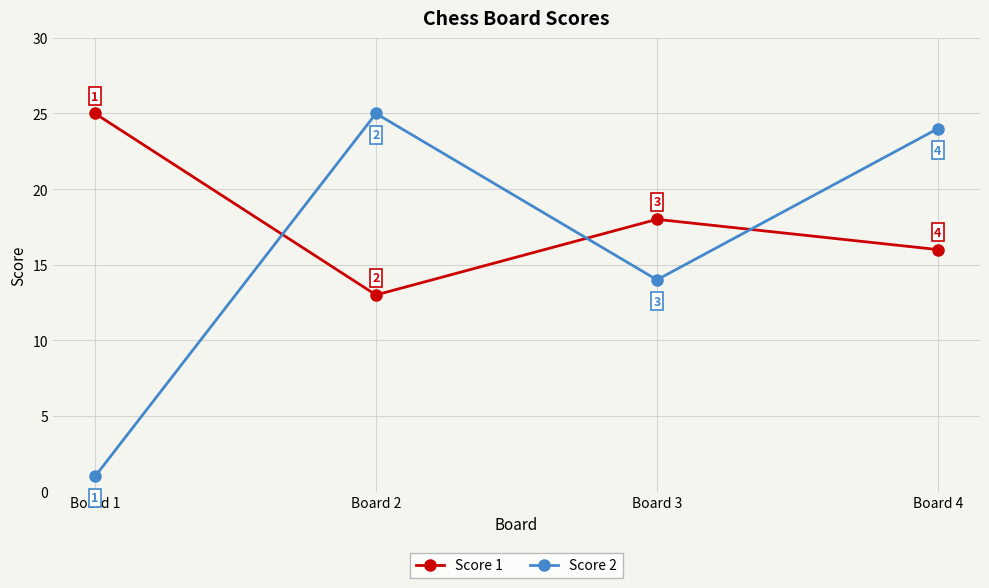

True or false: Score 2 has more than 0 points higher than both neighbors.

True